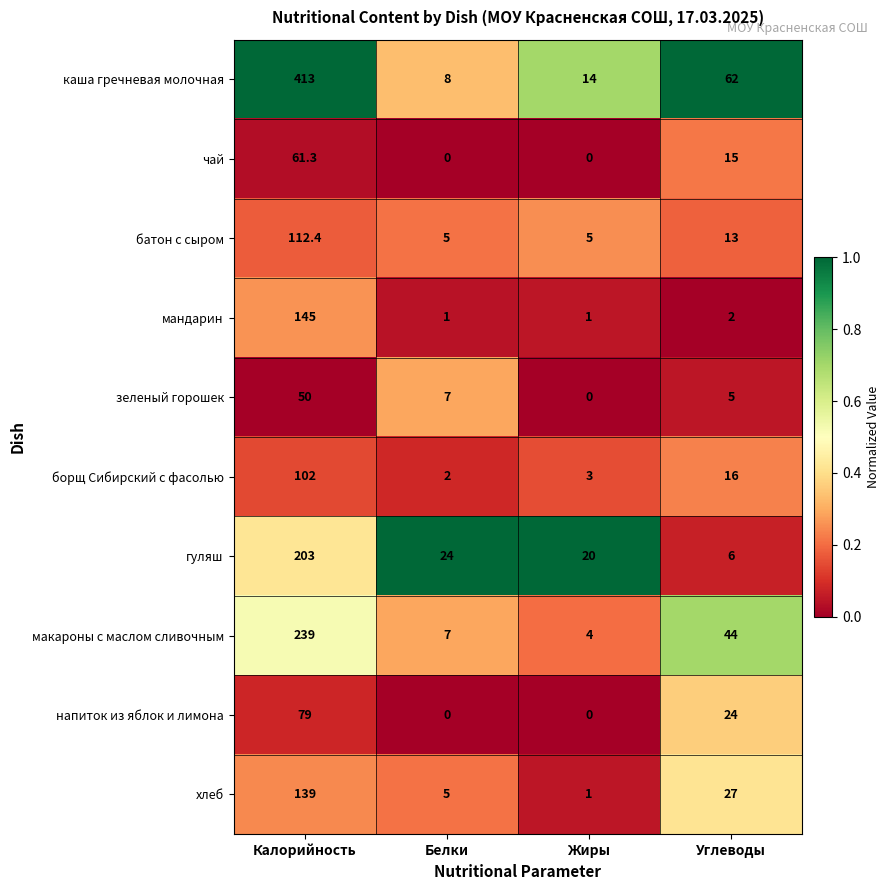

What is the lowest value of the батон с сыром series?

5.0